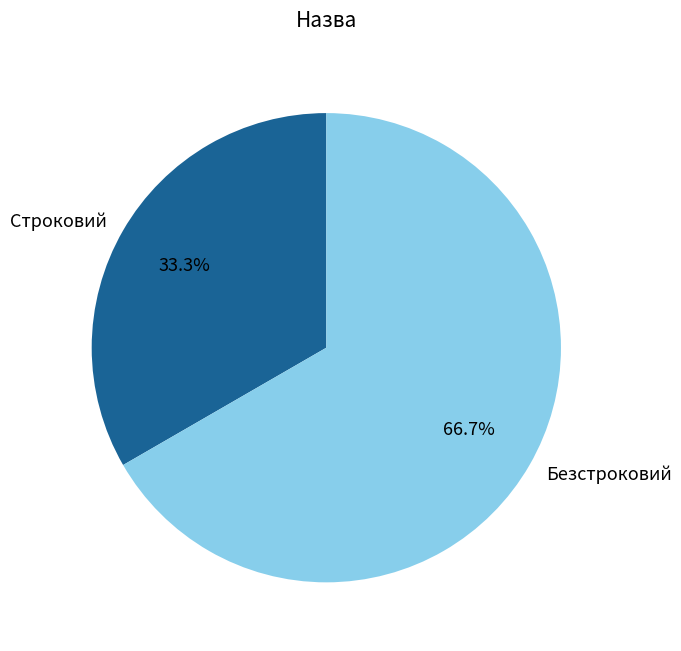

The Безстроковий slice represents 67% of the pie. True or false?

True